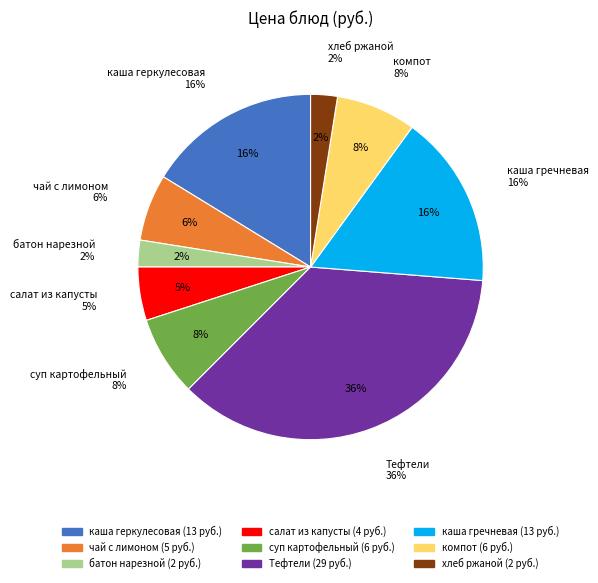

Count the number of slices in the pie.

9